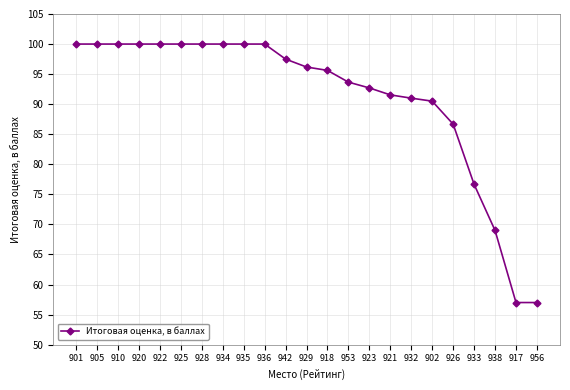

The chart shows a value of 57.2 at 922. True or false?

False